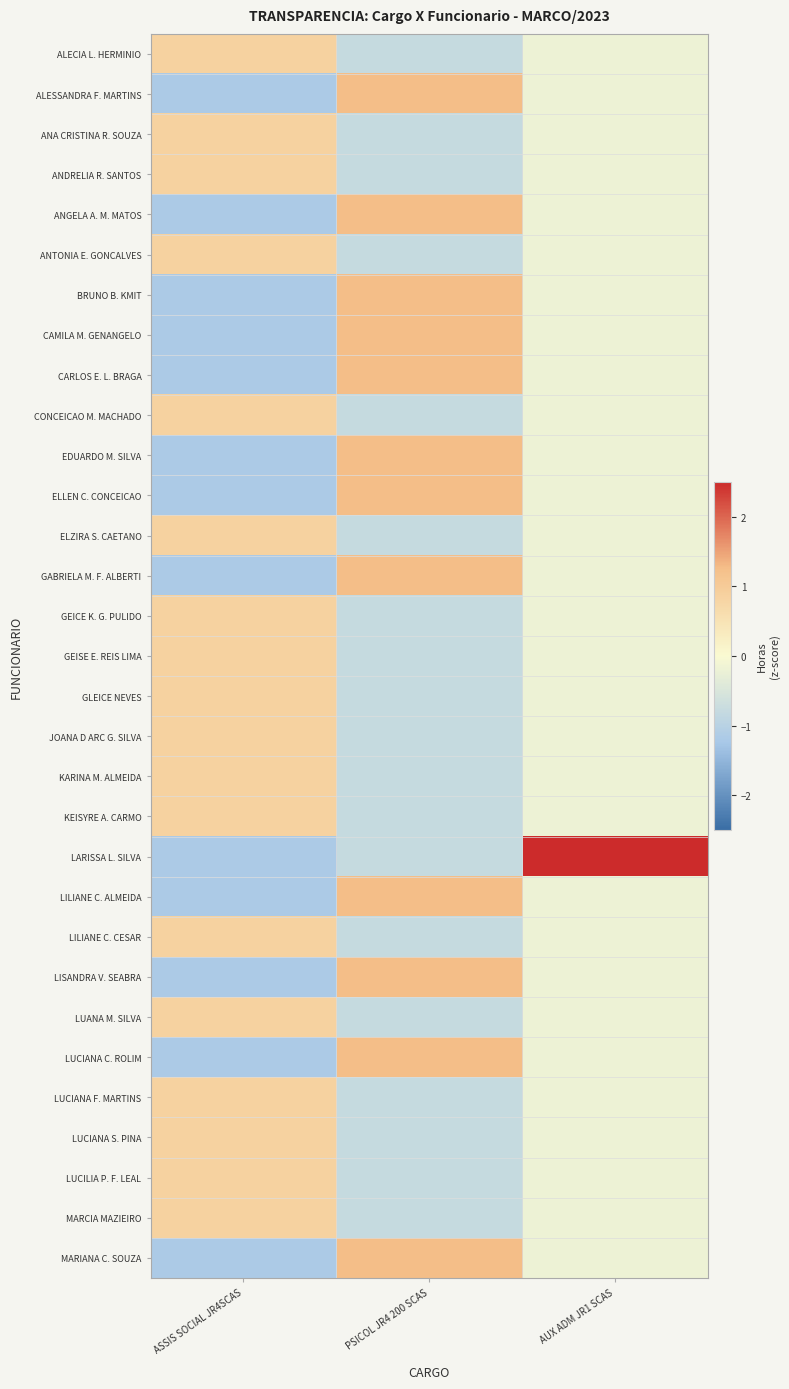

Which series has the largest range (max minus min)?

LARISSA L. SILVA